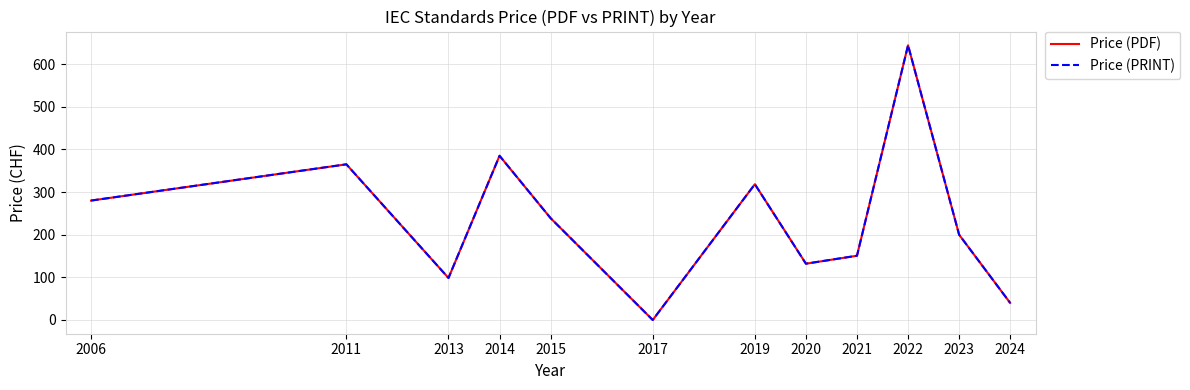

Is this an area chart (filled region under the line)?

No